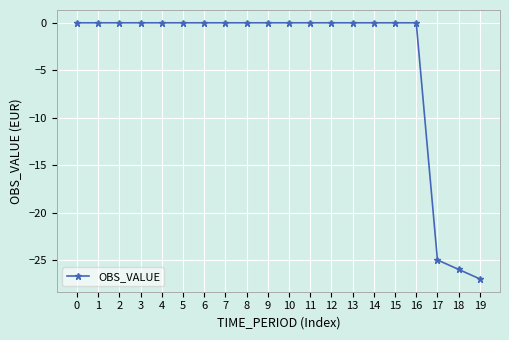

True or false: the data shows -9 at 15.

False